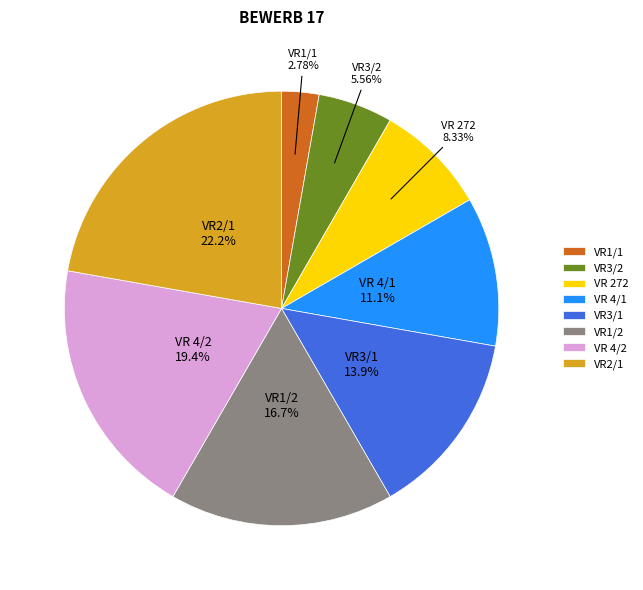

What percentage is NOT represented by VR 272?

91.7%